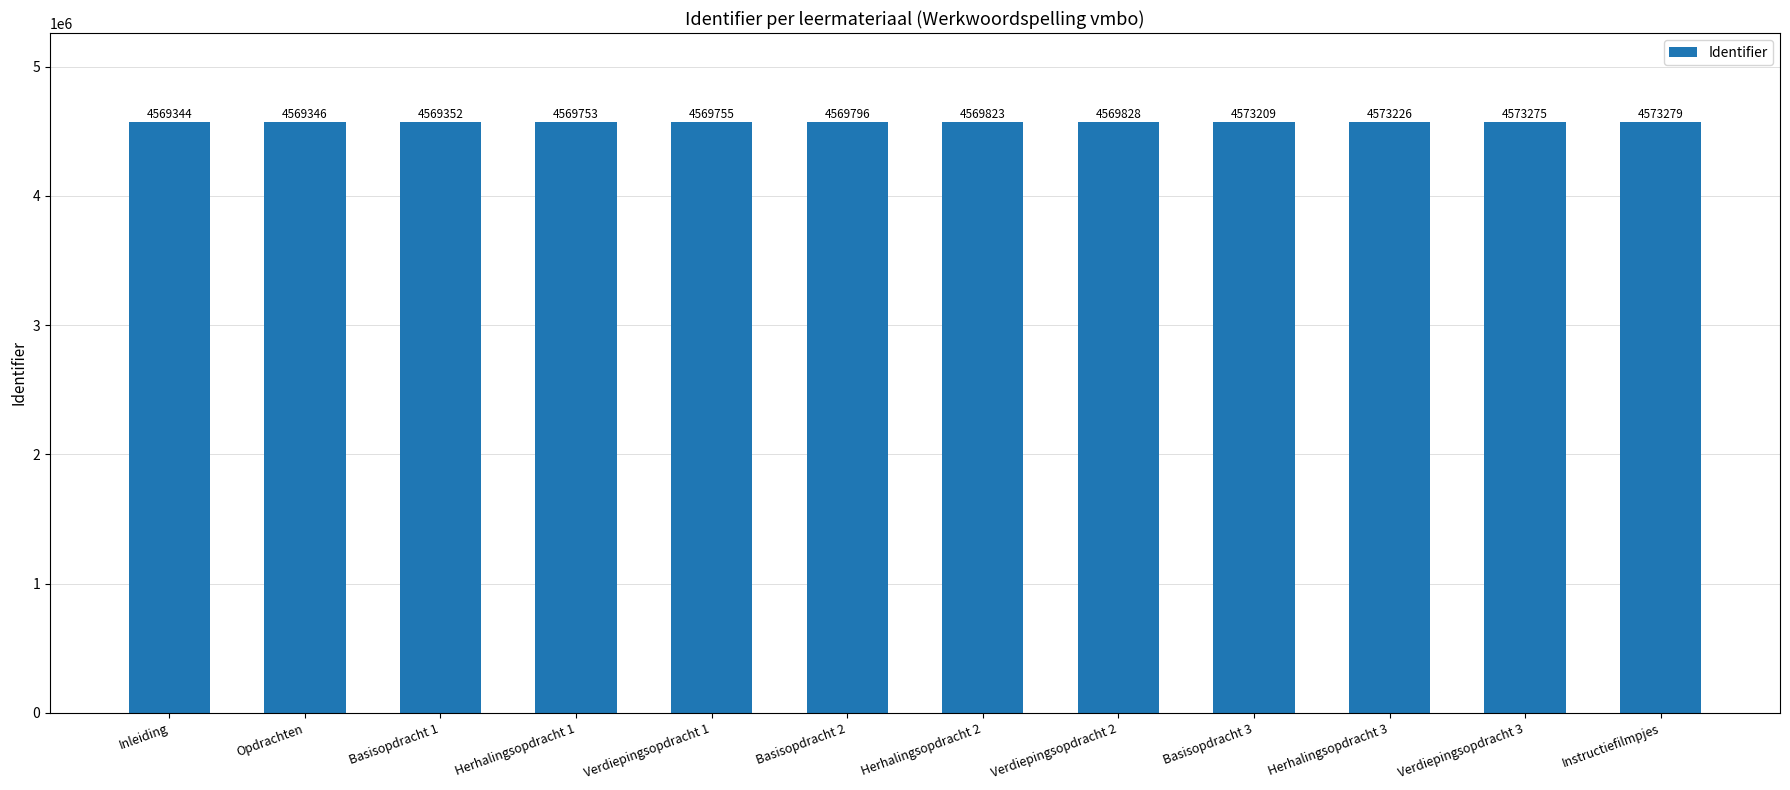

Is it true that the value at Opdrachten is 4569346?

True